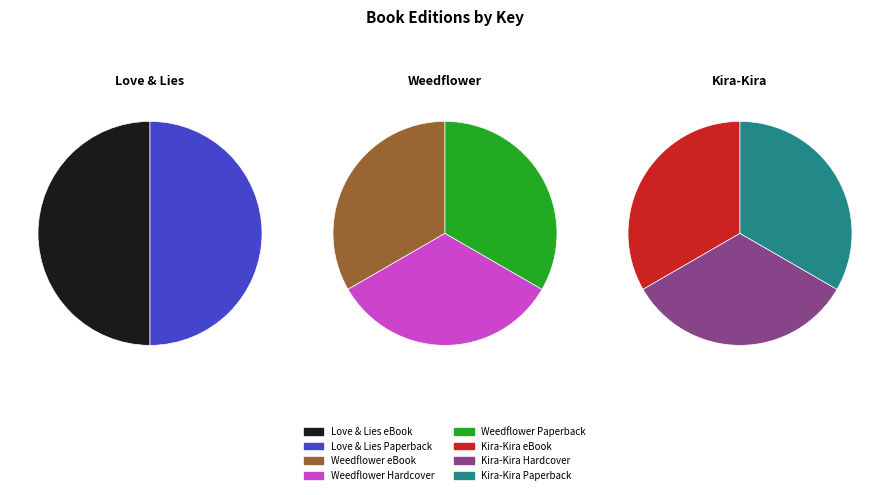

True or false: Weedflower
(eBook) accounts for 11% of the total.

True